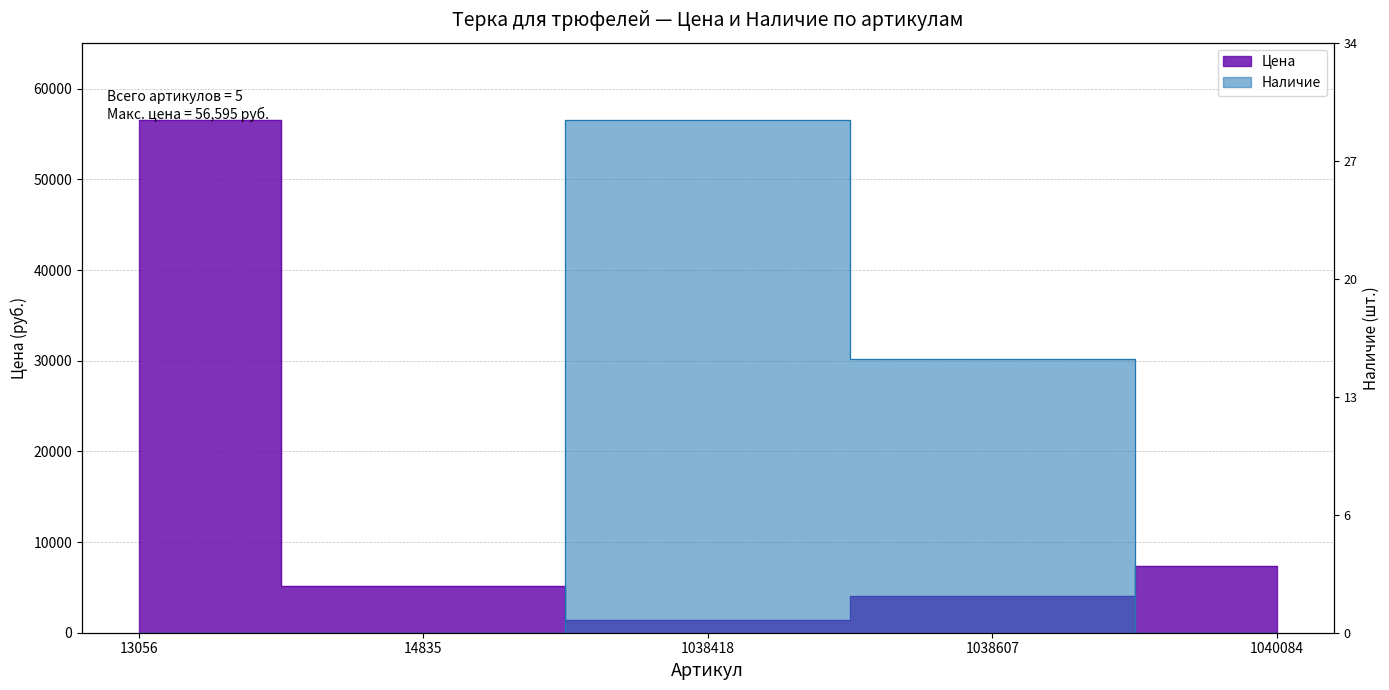

Which series changed the most between 1038418 and 1038607?

Наличие